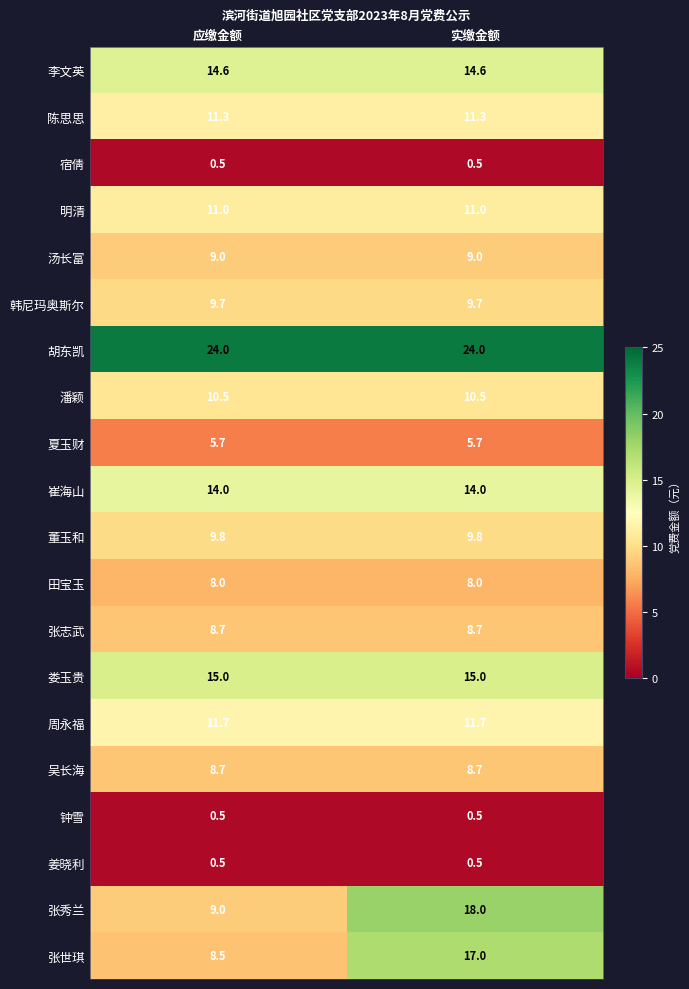

Is it true that 宿倩 equals 0.5 at 实缴金额?

True